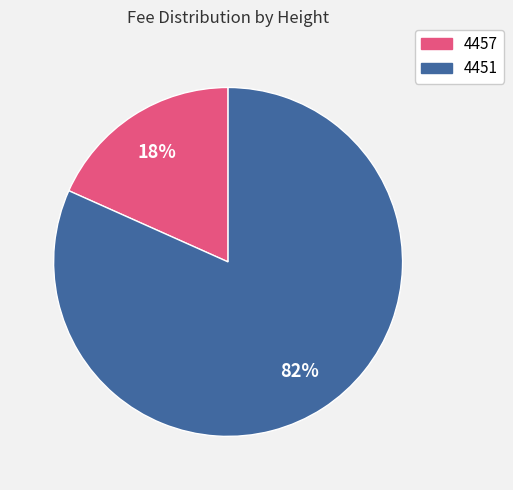

Which category has the biggest portion of the pie?

4451